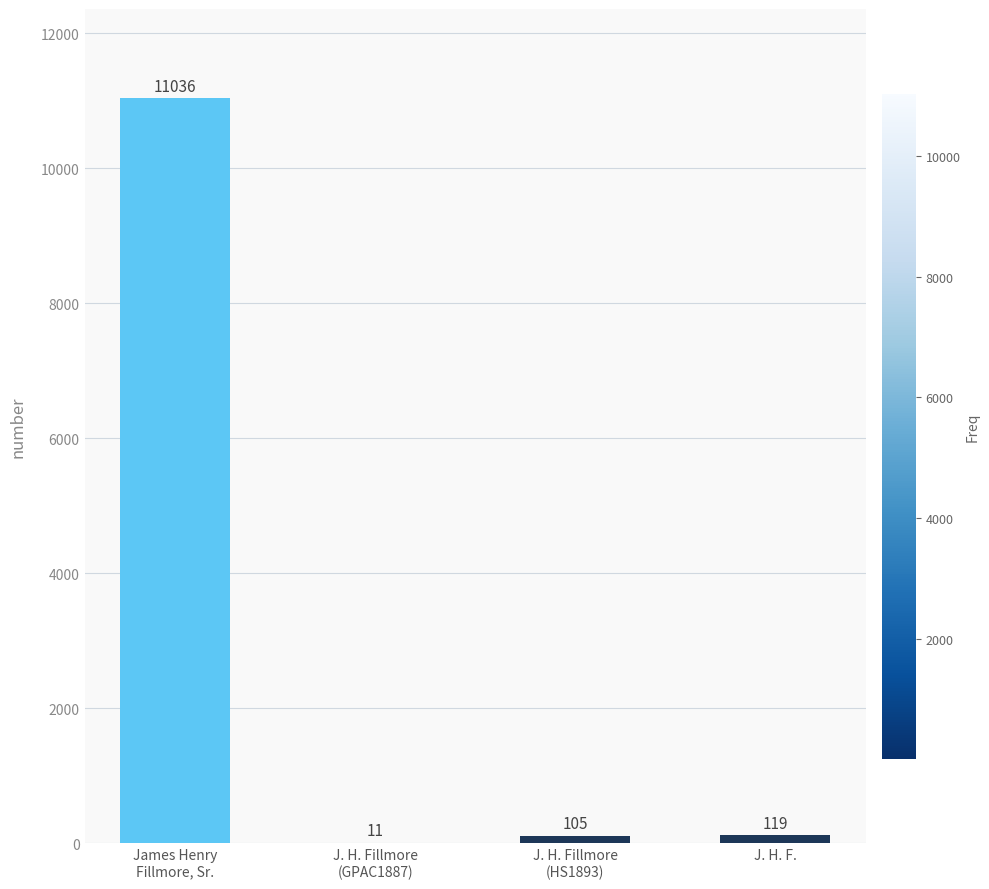

How many distinct data groups are displayed?

1